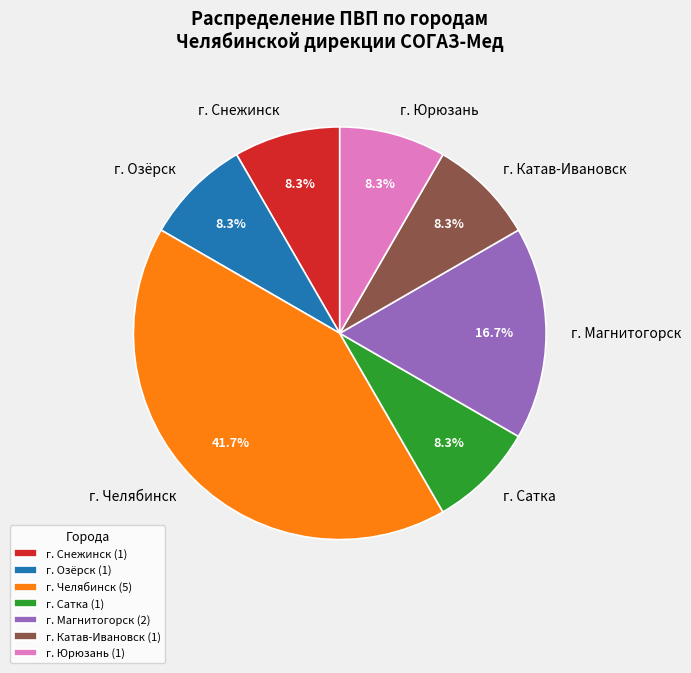

What is the largest slice in the pie chart?

г. Челябинск